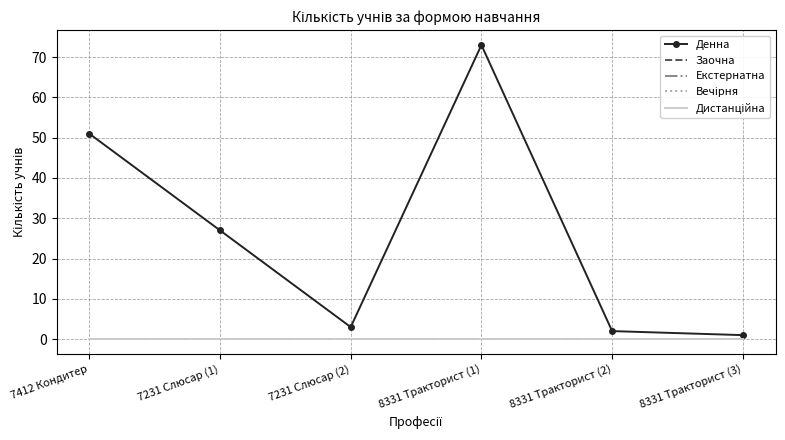

How many data points does each series have?

6